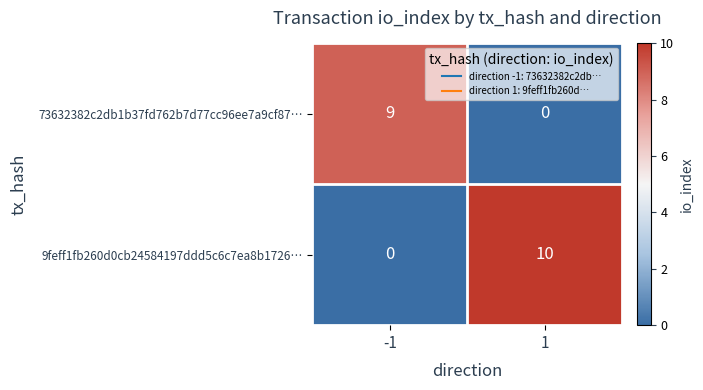

What is the difference between the maximum and minimum values in the 9feff1fb260d0cb24584197ddd5c6c7ea8b1726… series?

10